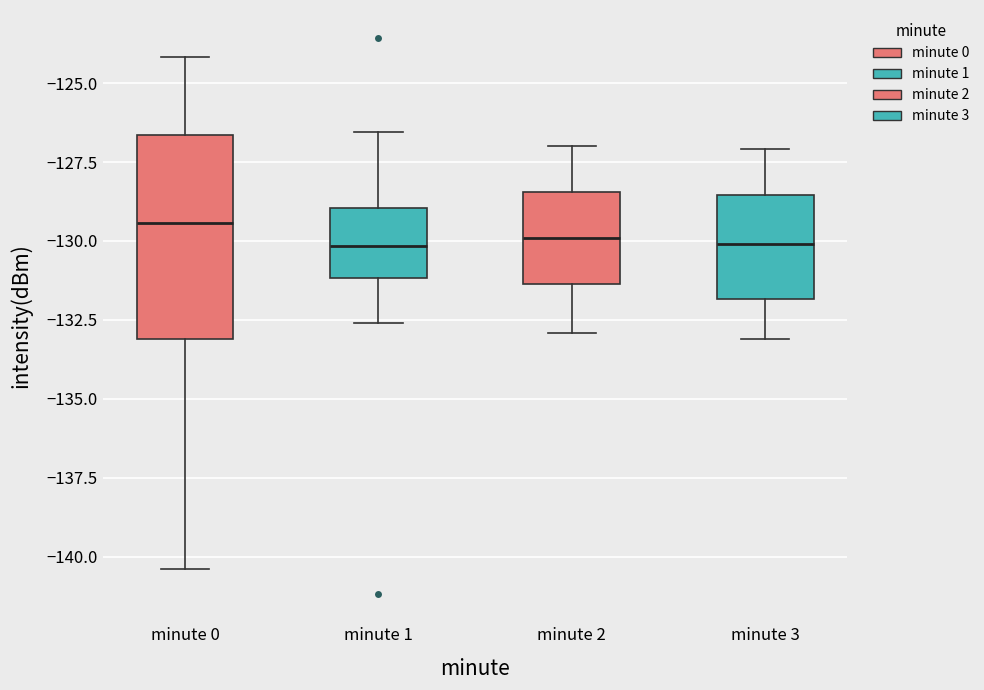

Comparing the boxes themselves (not the whiskers), which one is the tallest?

minute 0